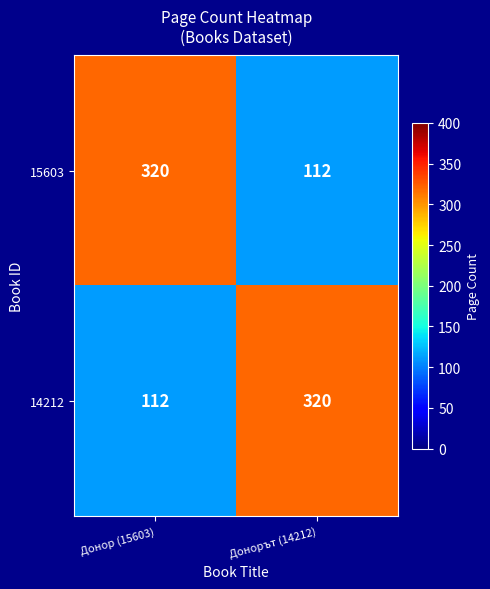

What is the sum of all 14212 values?

432